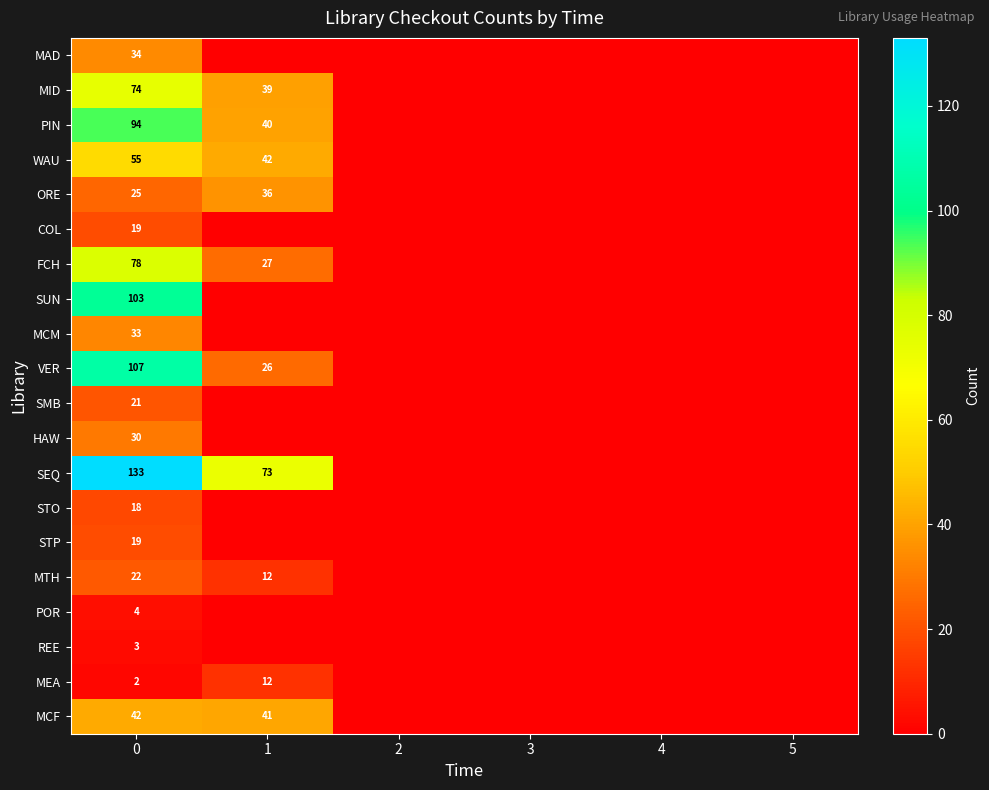

The value of WAU at 0 is 28. True or false?

False